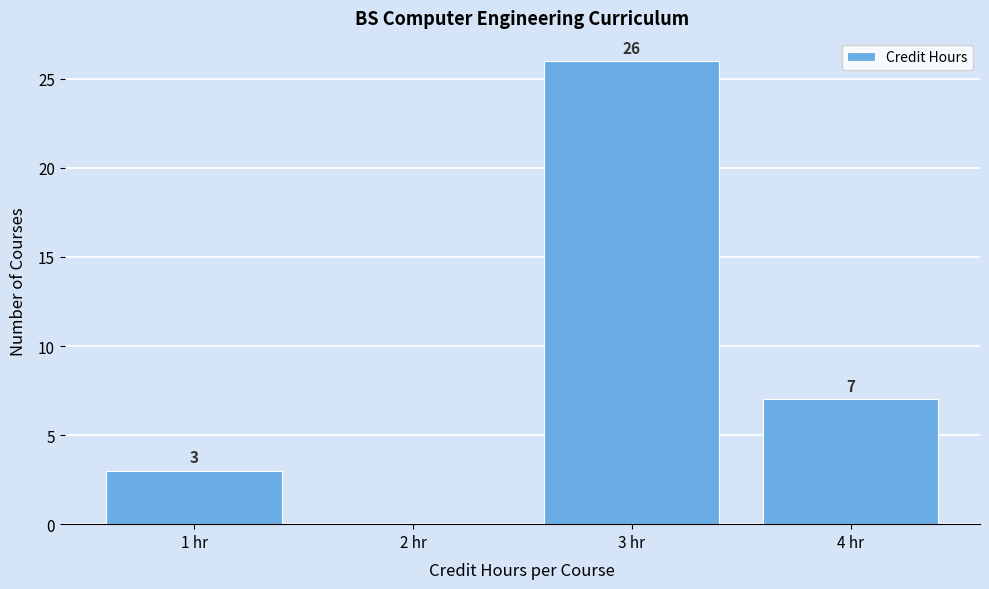

Reading left to right, transcribe all the data shown in this chart.

1 hr=3	2 hr=0	3 hr=26	4 hr=7